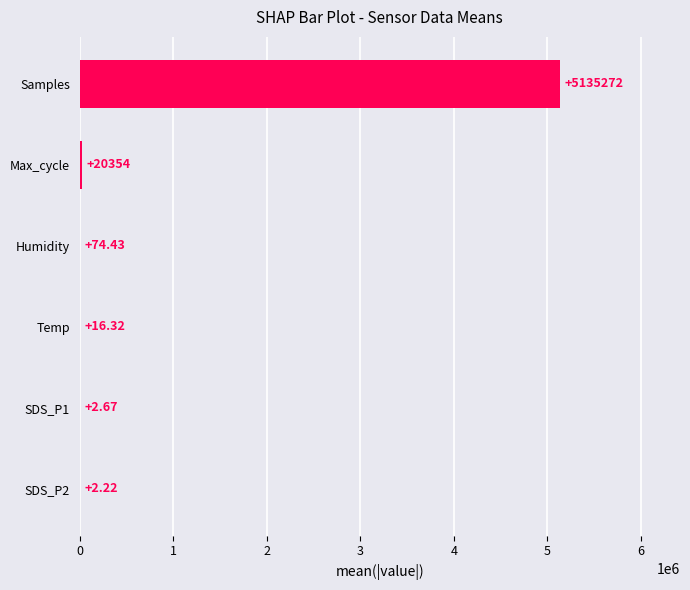

What is the sum of all values?

5155721.4